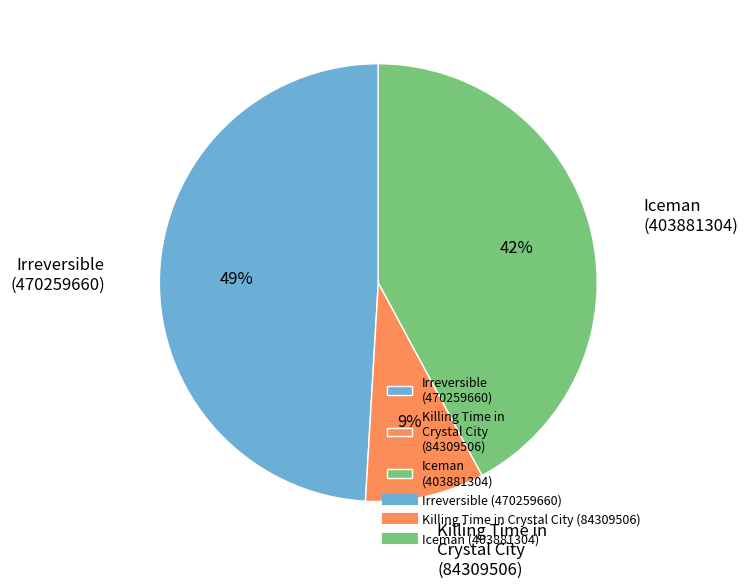

How many slices are in this pie chart?

3